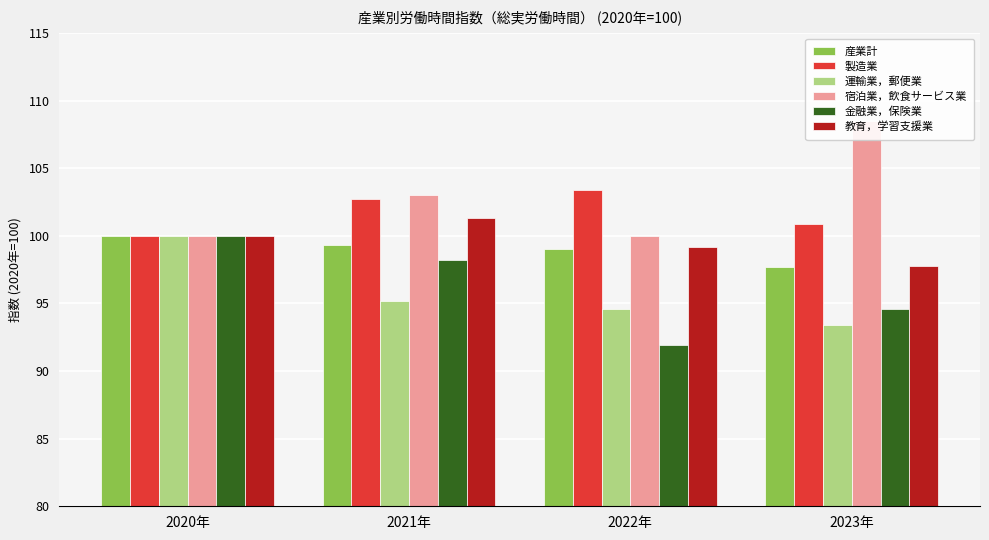

The 運輸業，郵便業 series shows 20.5 at 2023年. True or false?

False